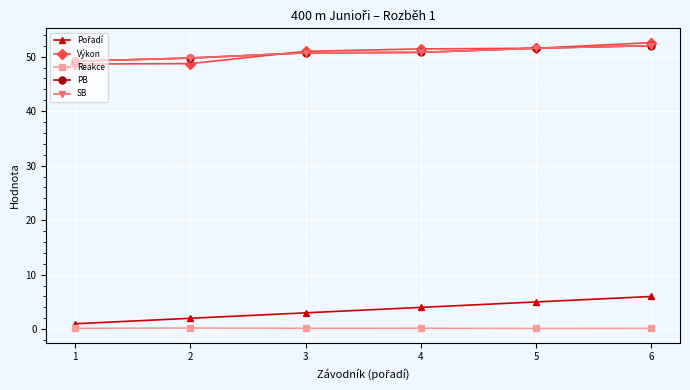

Which series changed the most between 1 and 4?

Pořadí